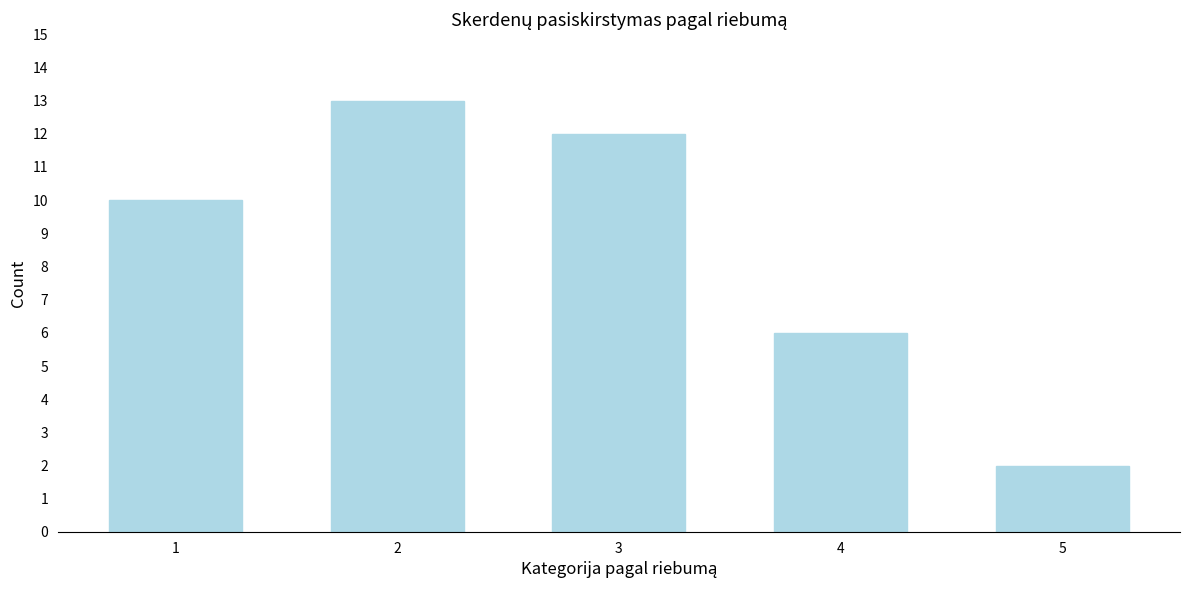

Reading left to right, transcribe all the data shown in this chart.

1=10	2=13	3=12	4=6	5=2